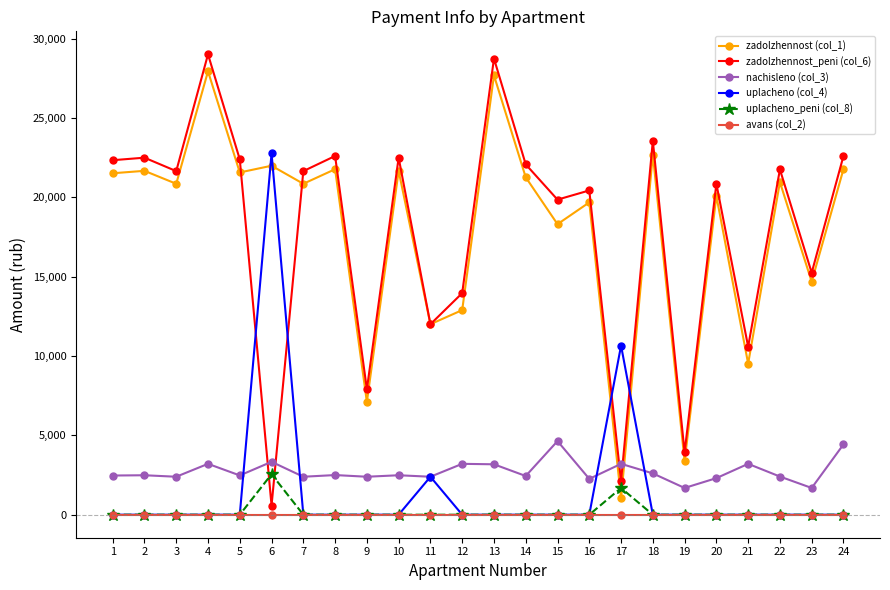

True or false: uplacheno (col_4) has more than 0 interior local peaks.

True